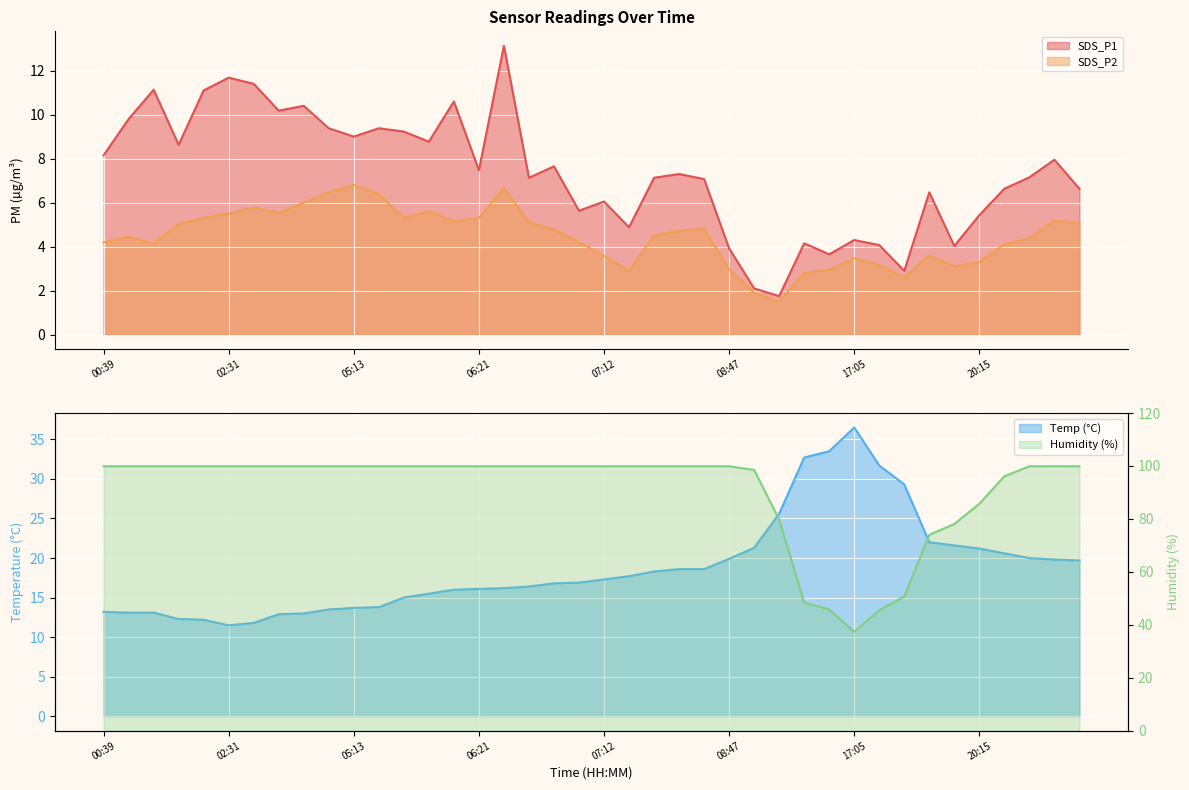

How many categories are shown in the chart?

40